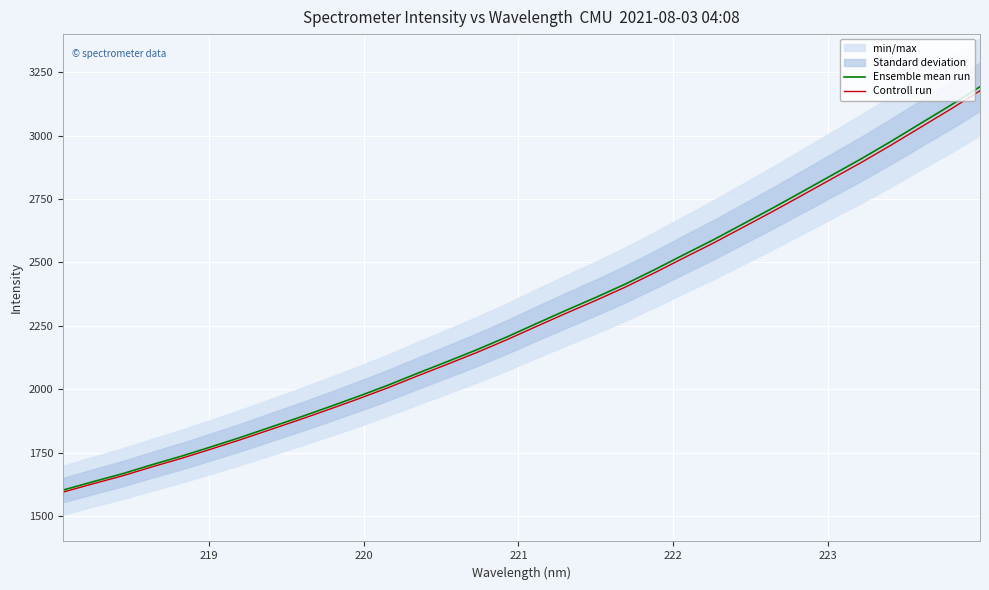

What is the maximum value for Ensemble mean run?

3192.7